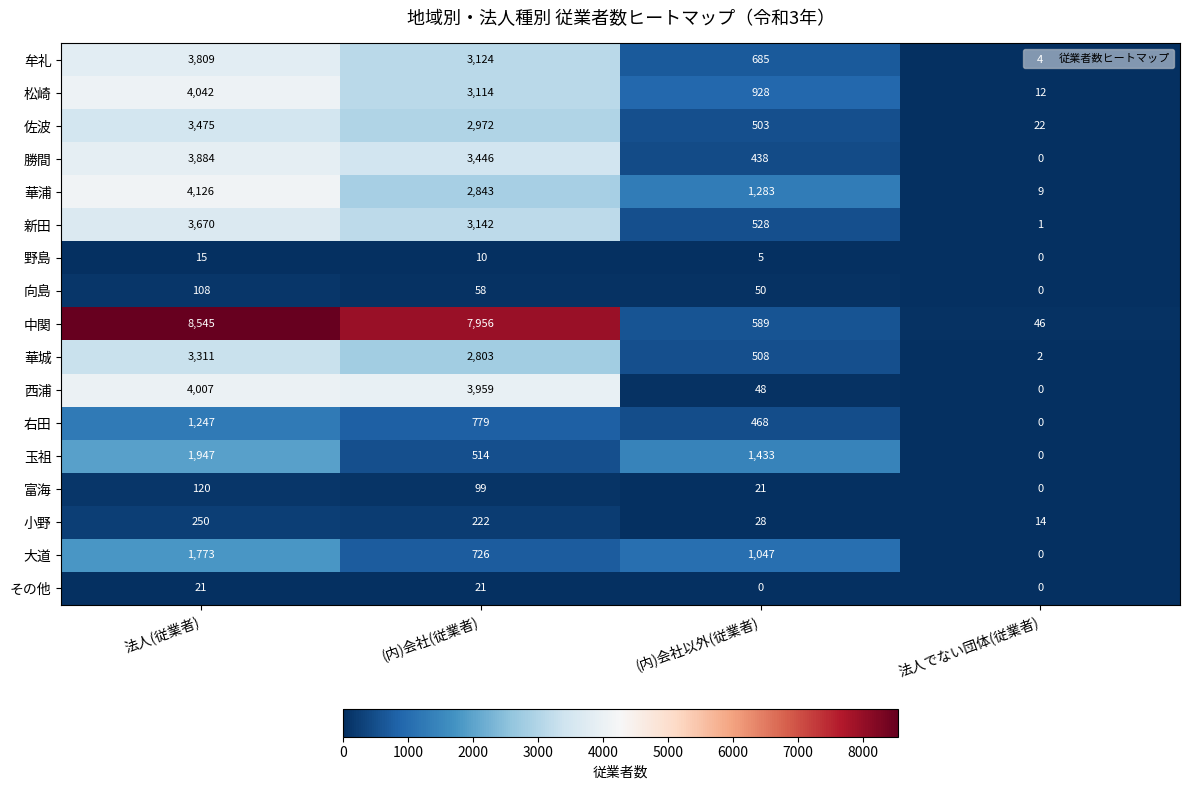

The 小野 series shows 364 at (内)会社(従業者). True or false?

False